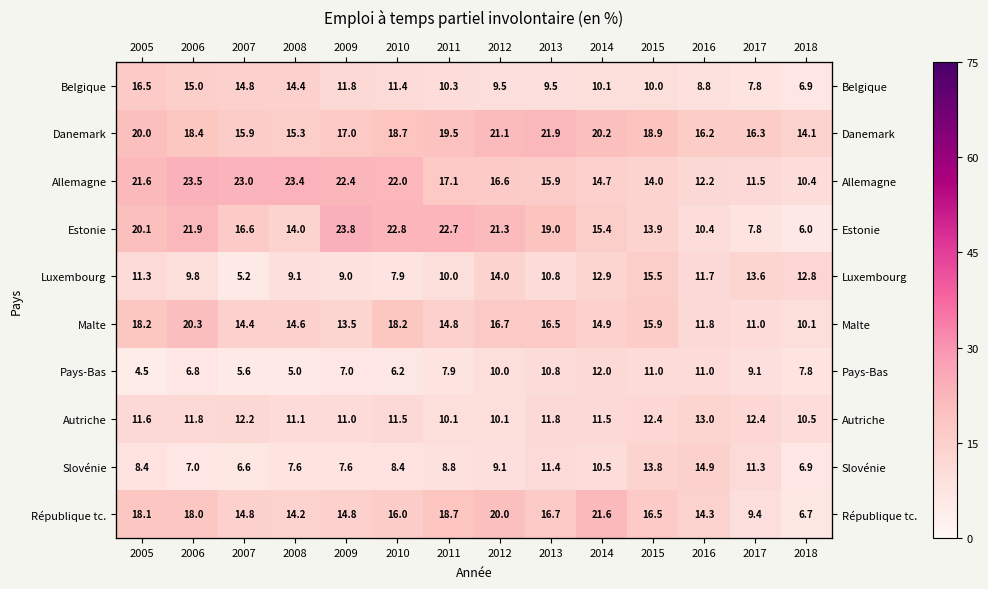

What is the sum of all Estonie values?

235.7